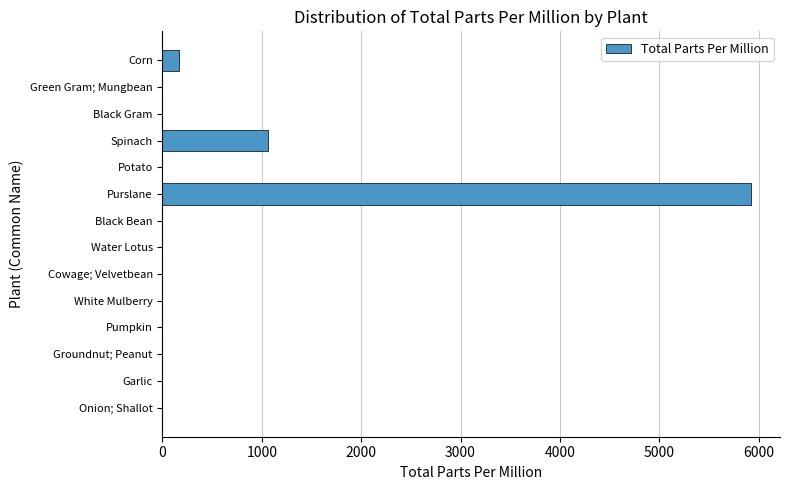

Between Corn and Green Gram; Mungbean, which is larger?

Corn